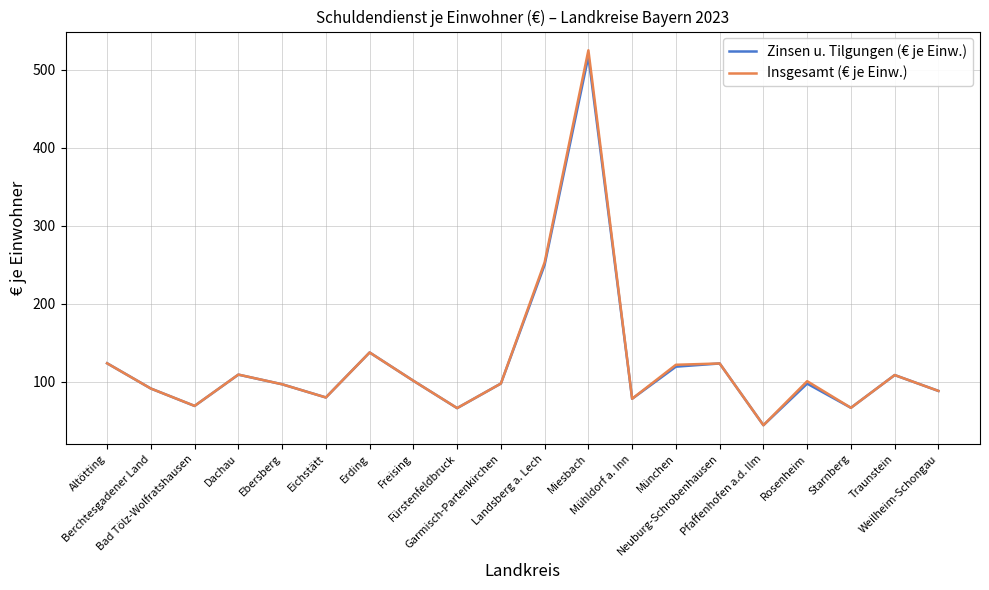

What position from the right is Altötting?

20